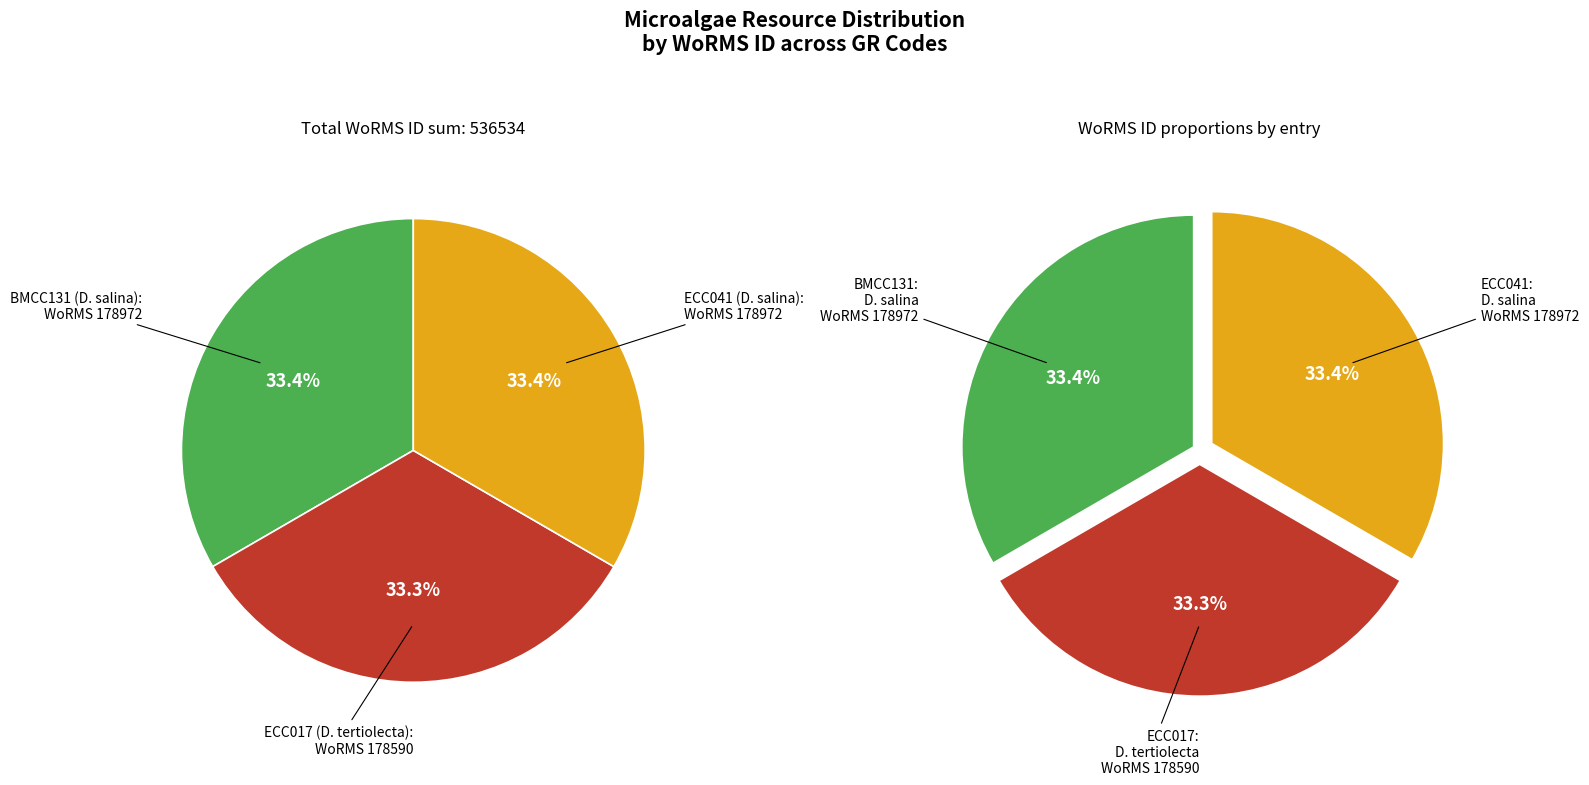

Approximately how many times larger is the value at BMCC131
(Dunaliella salina) compared to ECC017
(Dunaliella tertiolecta)?

1.0